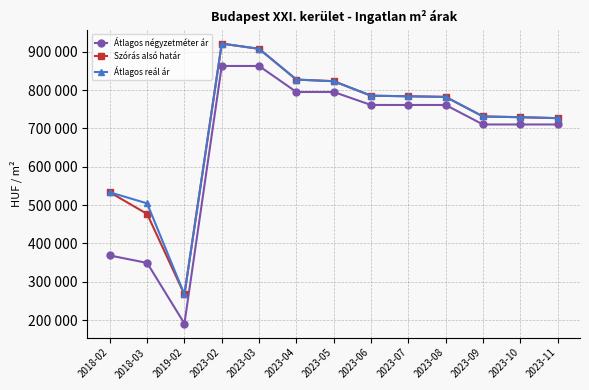

What are all the series names shown in the legend?

Átlagos négyzetméter ár, Szórás alsó határ, Átlagos reál ár